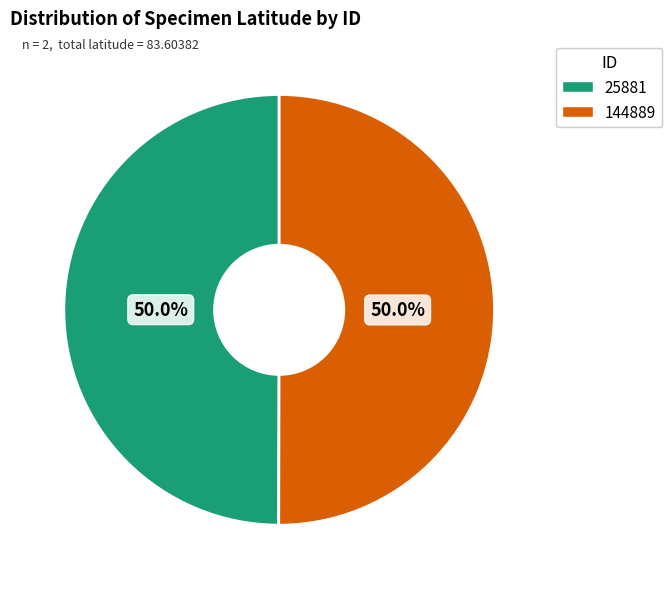

How much of the chart is everything except 144889?

50.0%